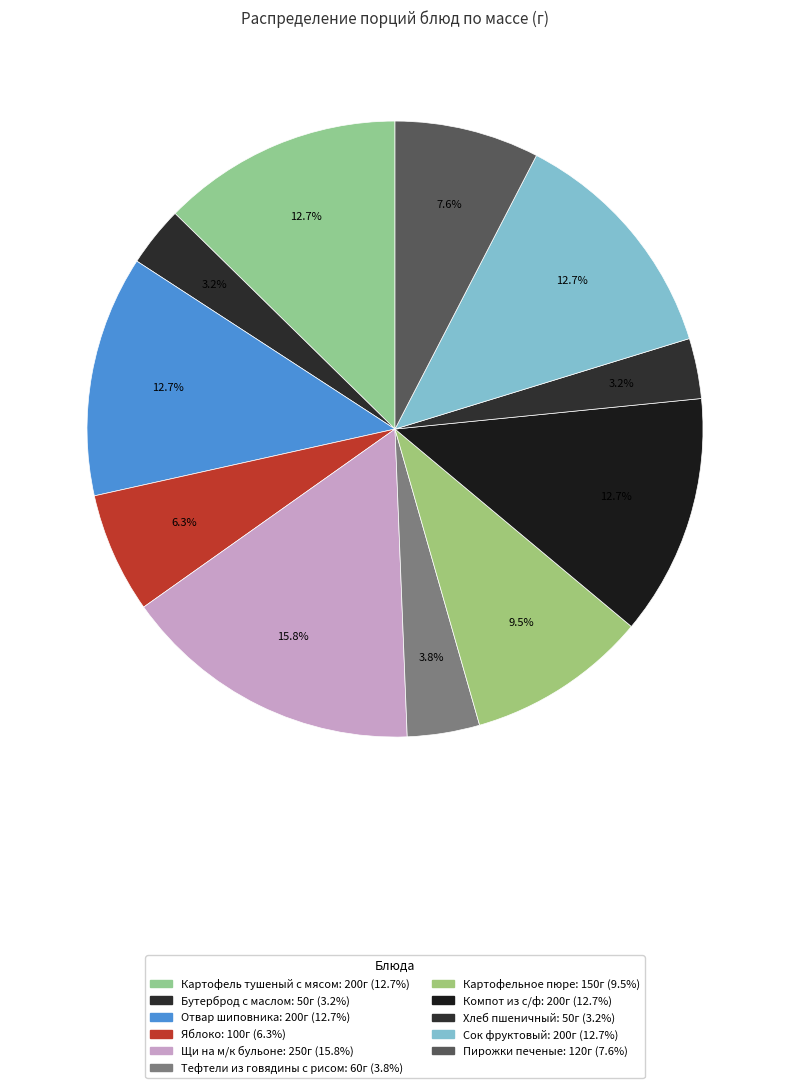

What percentage is the Картофель тушеный с мясом slice, to the nearest percent?

13%